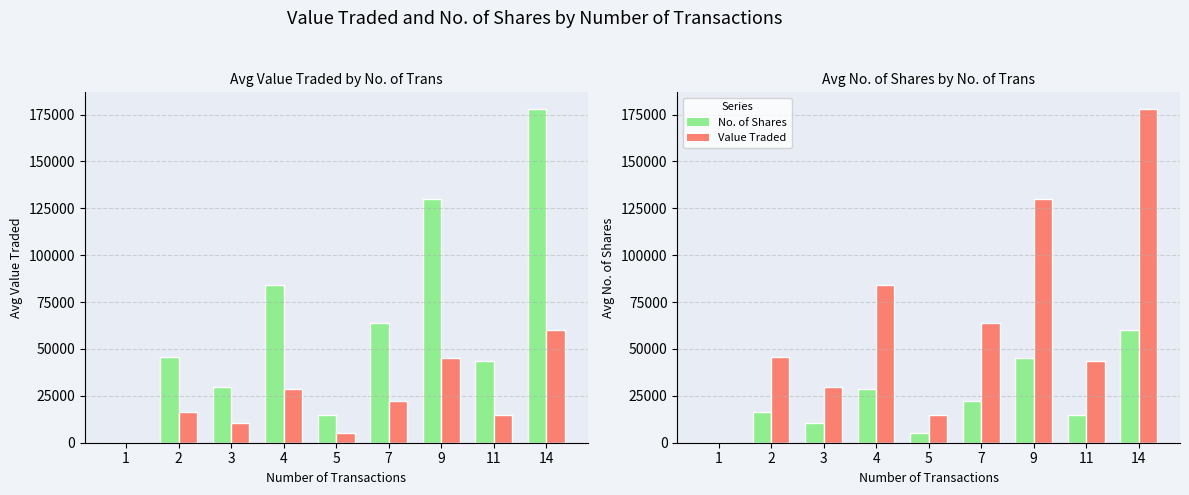

The No. of Shares series shows 13 at 1. True or false?

True